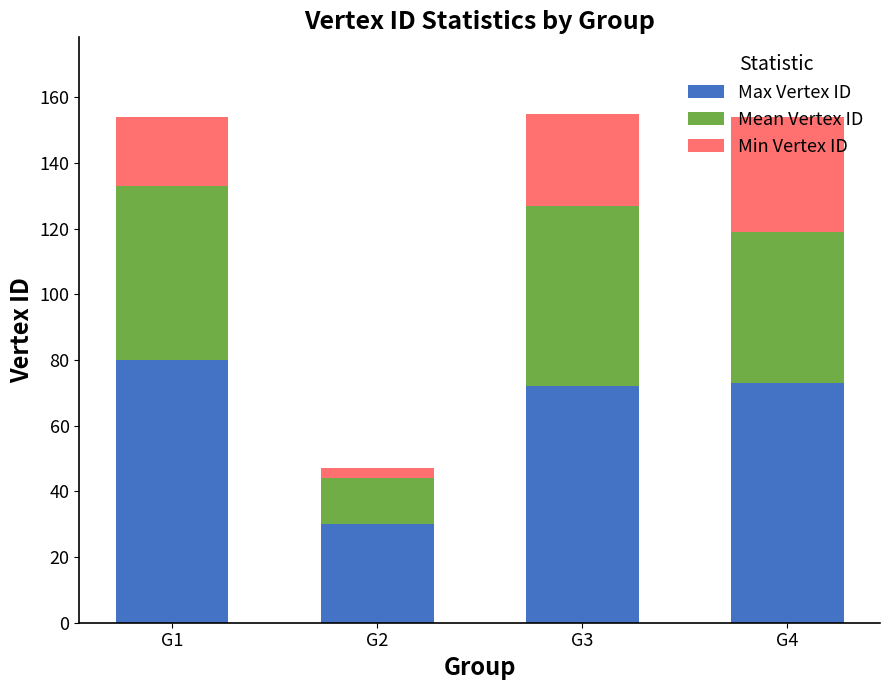

At which label does Max Vertex ID reach its peak?

G1